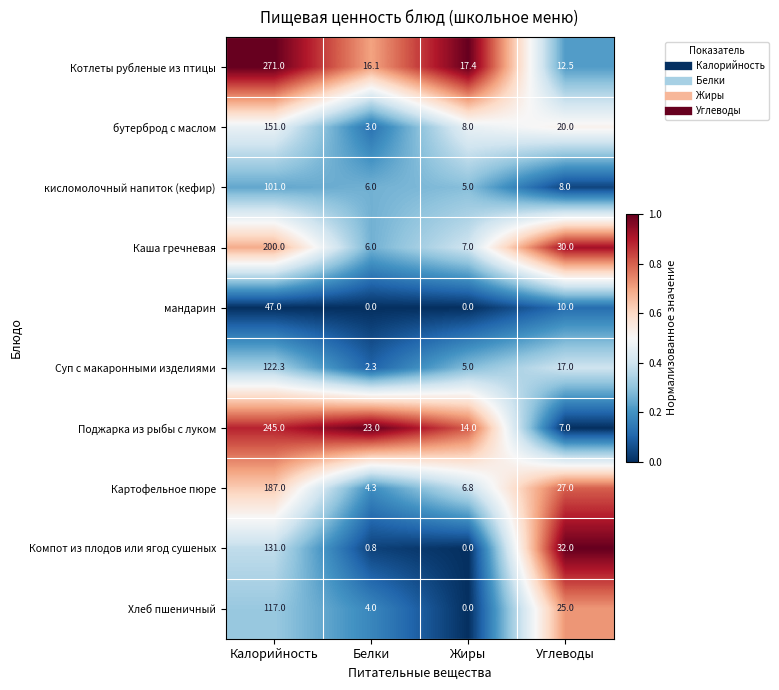

List the series in order of their peak value, lowest first.

мандарин, кисломолочный напиток (кефир), Хлеб пшеничный, Суп с макаронными изделиями, Компот из плодов или ягод сушеных, бутерброд с маслом, Картофельное пюре, Каша гречневая, Поджарка из рыбы с луком, Котлеты рубленые из птицы